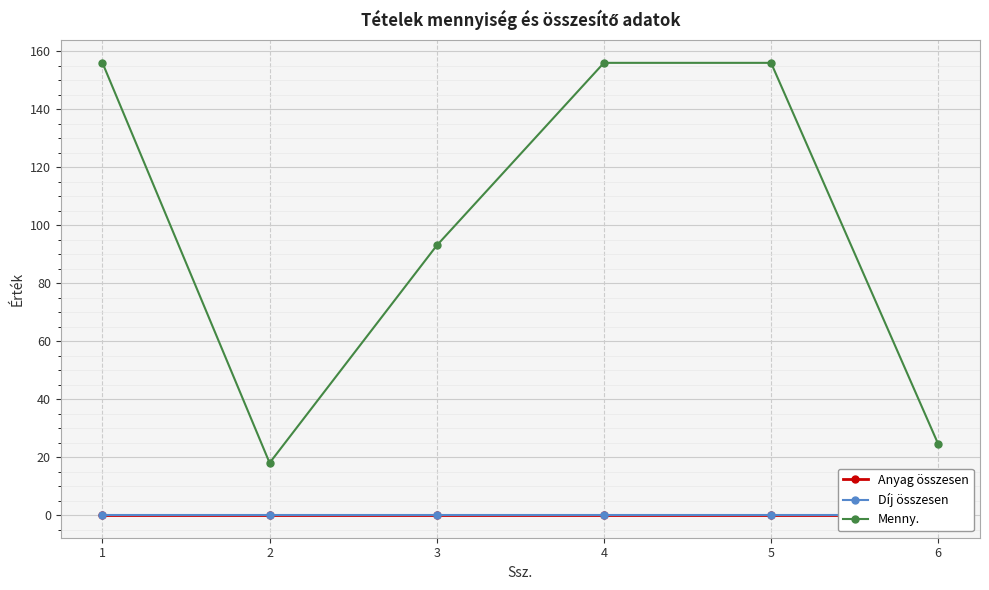

True or false: Anyag összesen has more than 2 points higher than both neighbors.

False